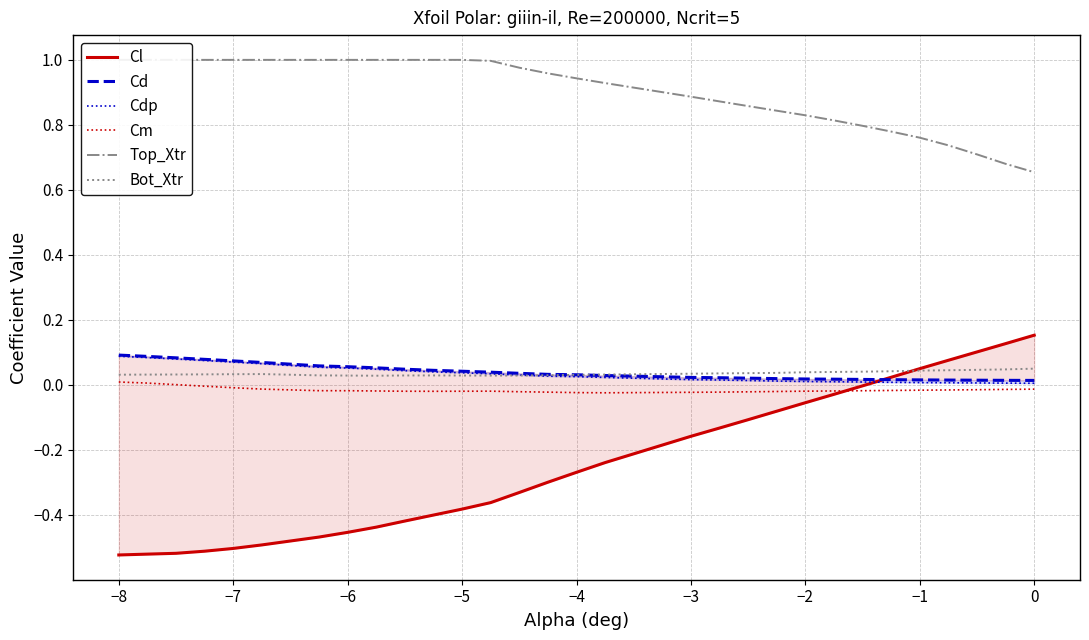

The value of Cd at 26 is 0.0. True or false?

False